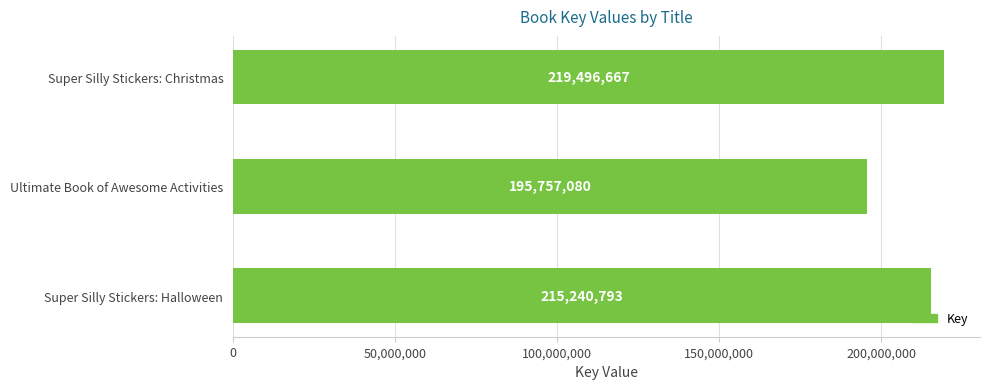

What is the ratio of the value at Super Silly Stickers: Halloween to the value at Super Silly Stickers: Christmas?

1.0